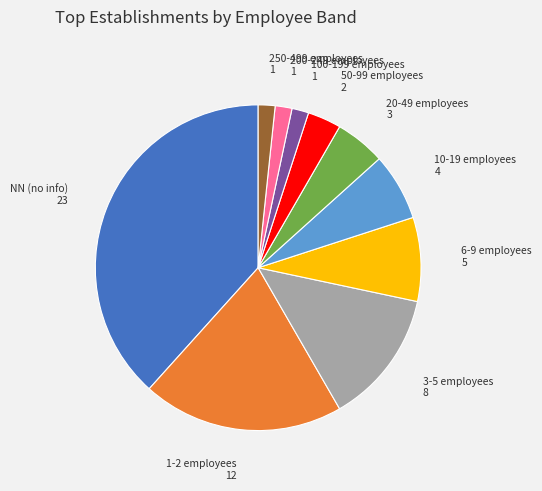

Between 250-499 employees and 3-5 employees, which is larger?

3-5 employees